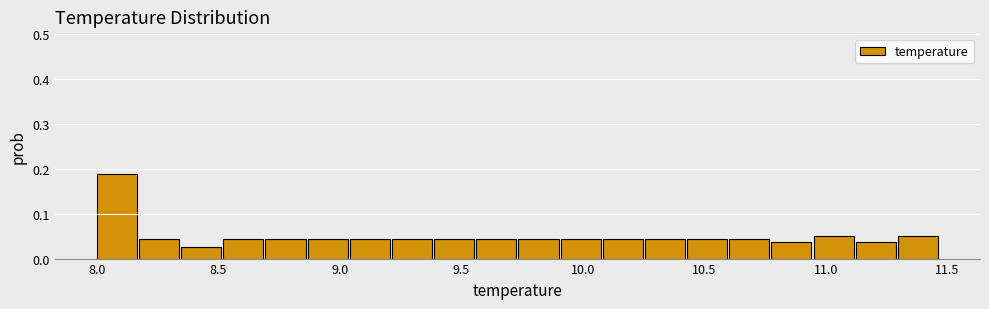

Read against the x-axis, roughly where is the centre of the tallest bar?

8.10